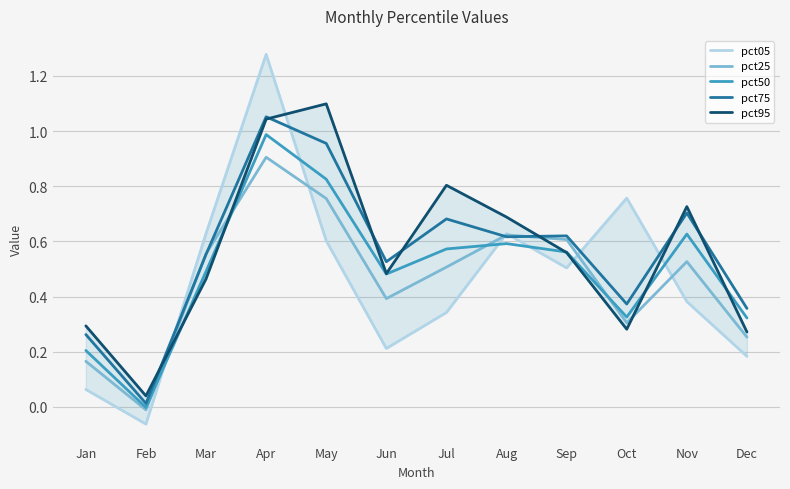

Reading left to right, transcribe all the data shown in this chart.

pct05: Jan=0.1	Feb=-0.1	Mar=0.6	Apr=1.3	May=0.6	Jun=0.2	Jul=0.3	Aug=0.6	Sep=0.5	Oct=0.8	Nov=0.4	Dec=0.2
pct25: Jan=0.2	Feb=-0.0	Mar=0.6	Apr=0.9	May=0.8	Jun=0.4	Jul=0.5	Aug=0.6	Sep=0.6	Oct=0.3	Nov=0.5	Dec=0.3
pct50: Jan=0.2	Feb=-0.0	Mar=0.5	Apr=1.0	May=0.8	Jun=0.5	Jul=0.6	Aug=0.6	Sep=0.6	Oct=0.3	Nov=0.6	Dec=0.3
pct75: Jan=0.3	Feb=0.0	Mar=0.6	Apr=1.1	May=1.0	Jun=0.5	Jul=0.7	Aug=0.6	Sep=0.6	Oct=0.4	Nov=0.7	Dec=0.4
pct95: Jan=0.3	Feb=0.0	Mar=0.5	Apr=1.0	May=1.1	Jun=0.5	Jul=0.8	Aug=0.7	Sep=0.6	Oct=0.3	Nov=0.7	Dec=0.3